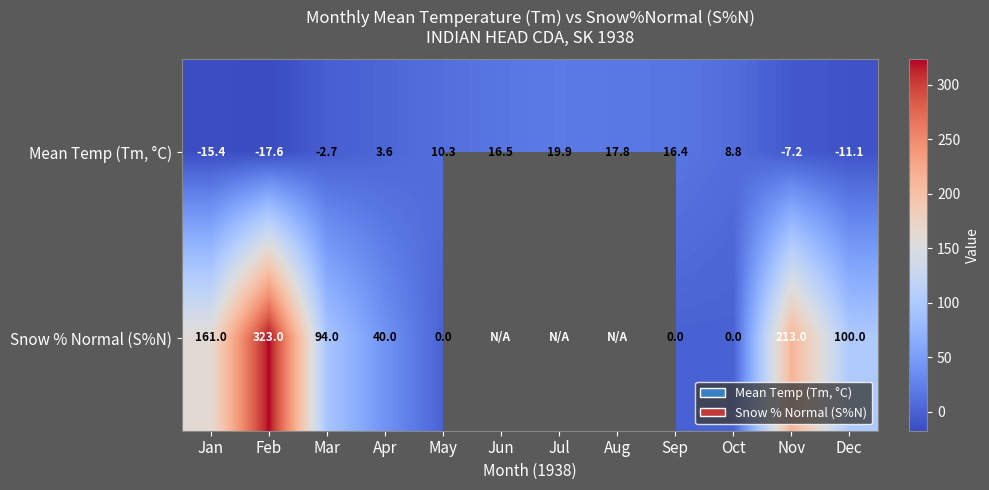

At which category is the sum across all series the highest?

Feb